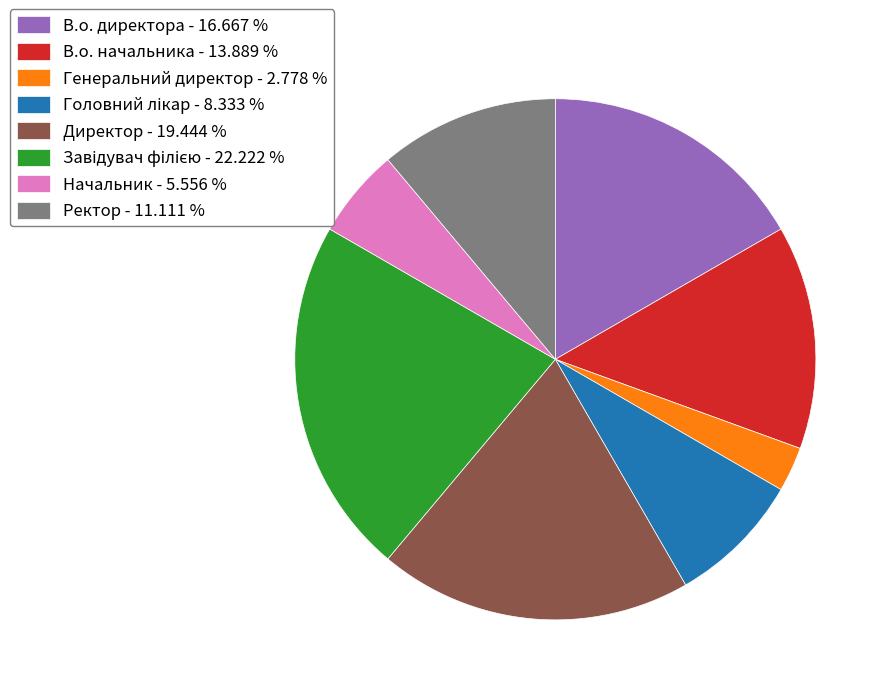

How many segments does this pie chart have?

8